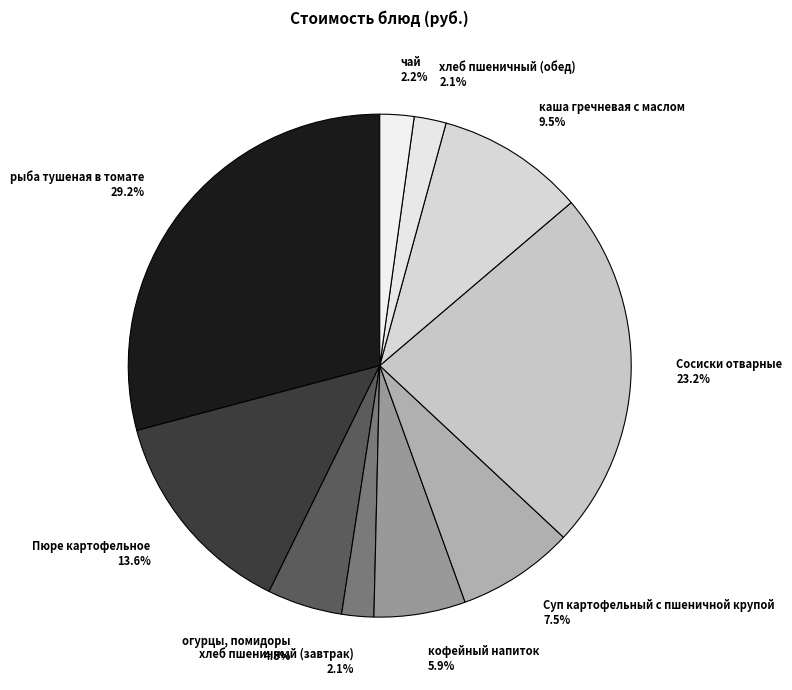

To the nearest percent, what is the difference between the Сосиски отварные and огурцы, помидоры slice percentages?

18%